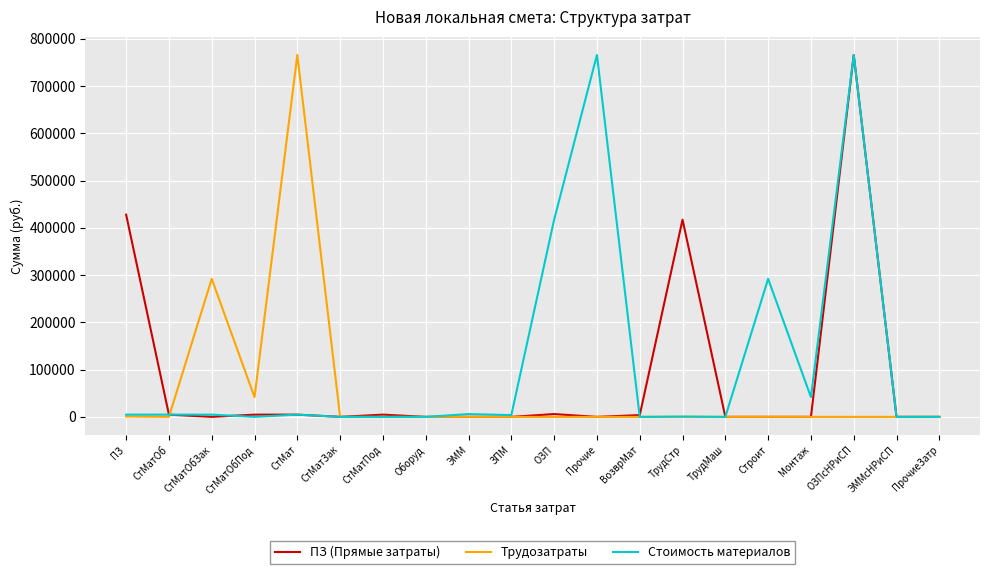

At which label is Трудозатраты closest to 383012?

СтМатОбЗак